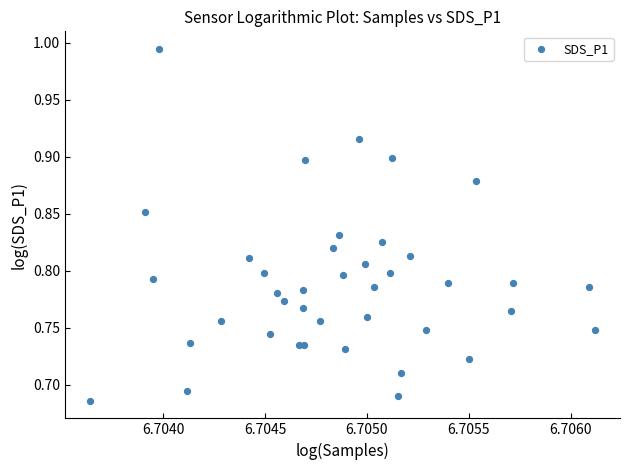

How many points are shown in the scatter plot?

40